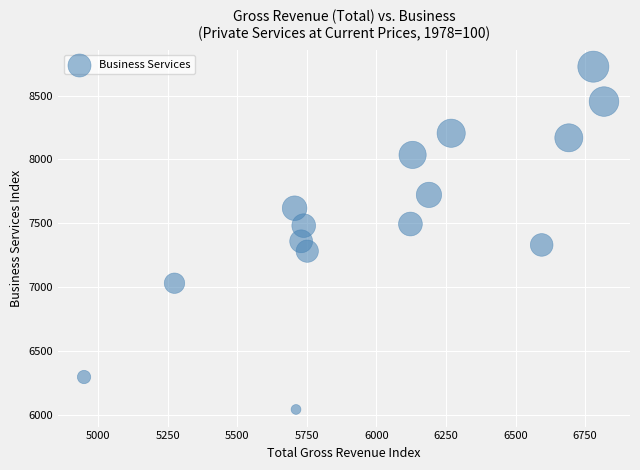

What is the range of Y values (max minus min)?

2678.8